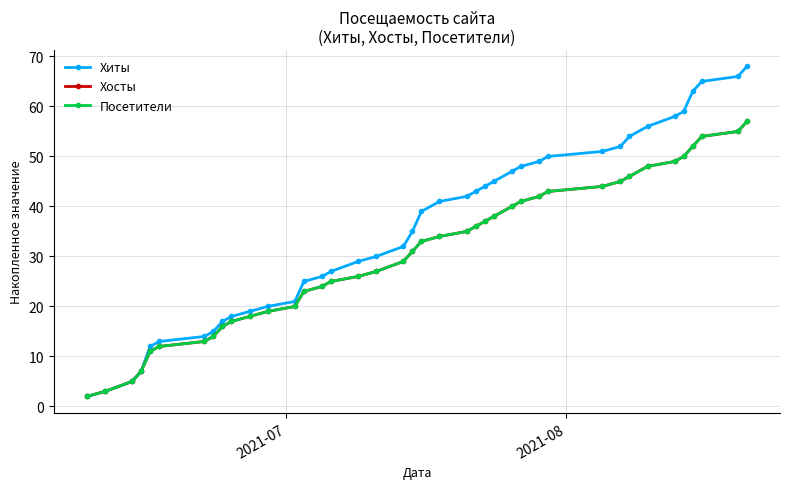

At how many categories does at least one series exceed 36?

20